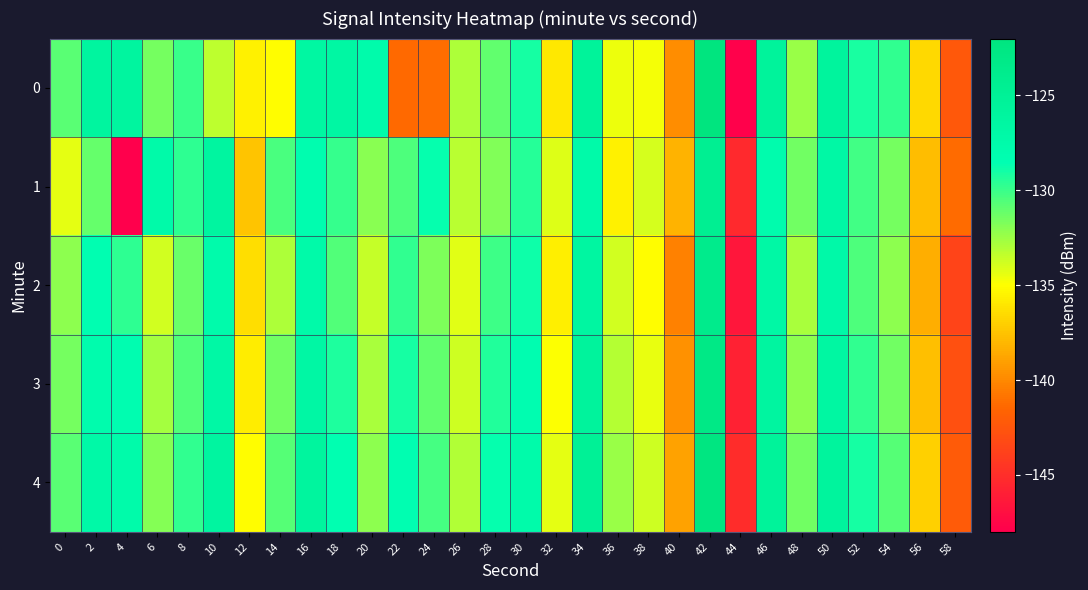

Which series has the largest total across all categories?

4